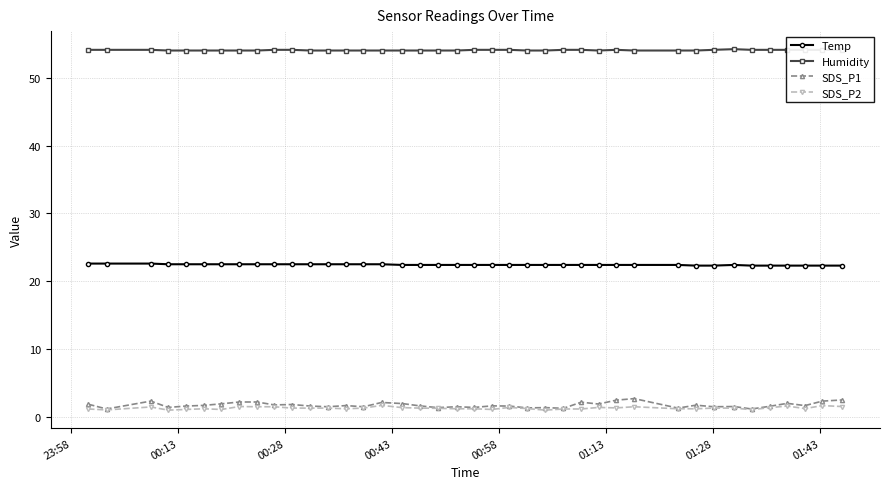

How many lines are shown in the chart?

4